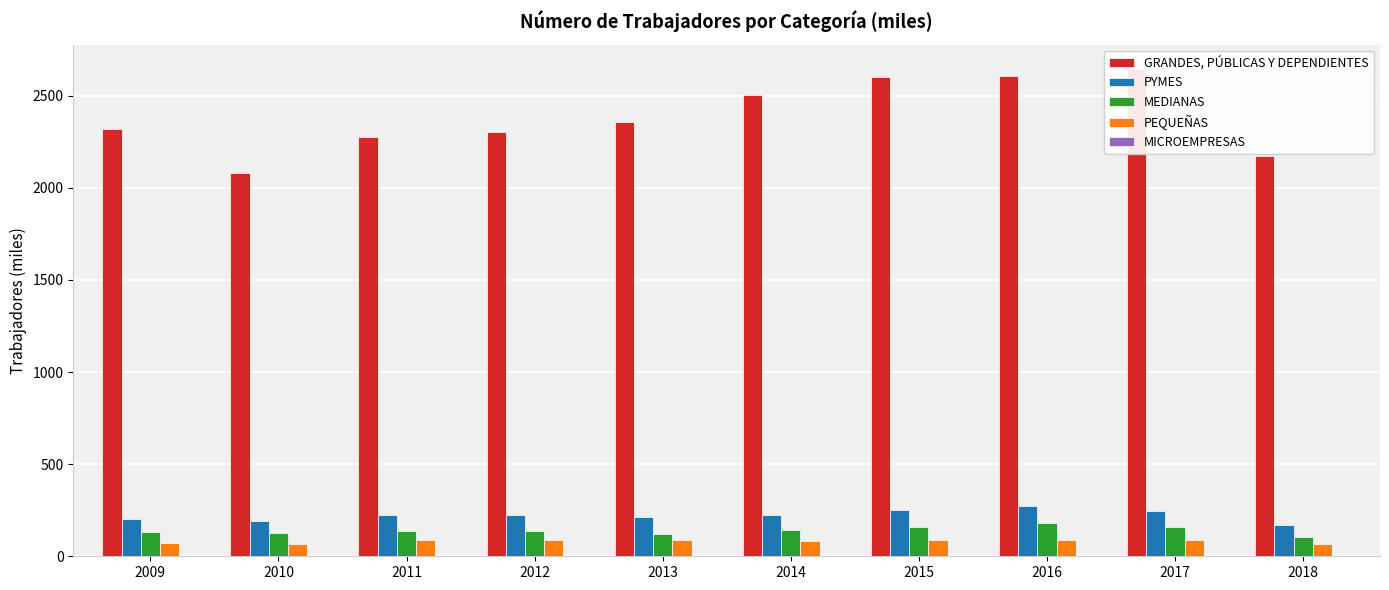

Which series changed the most between 2010 and 2016?

GRANDES, PÚBLICAS Y DEPENDIENTES